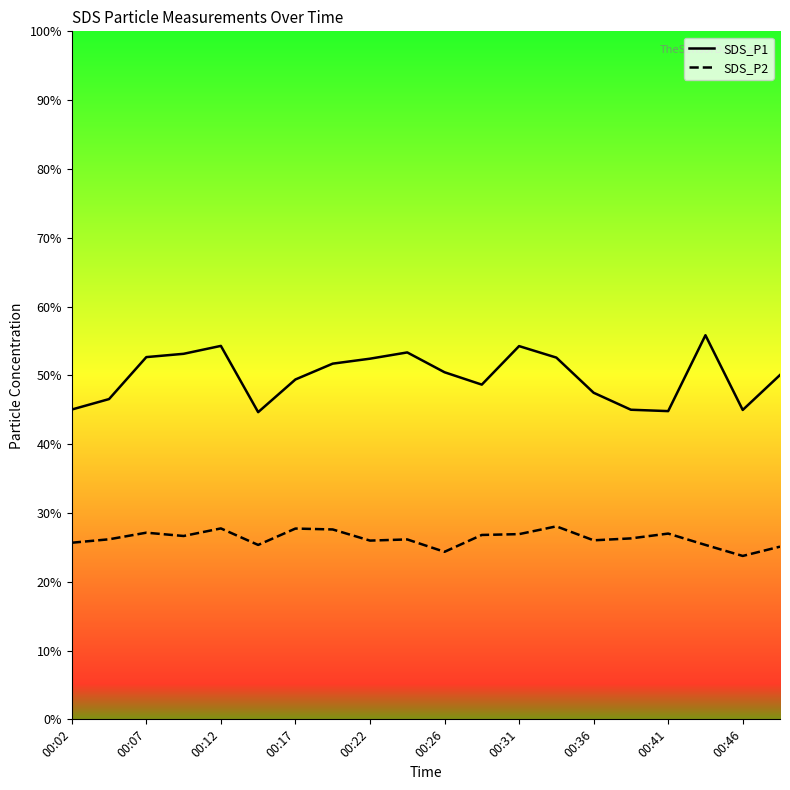

What is the difference between the SDS_P2 values at 00:46 and 00:26?

0.6